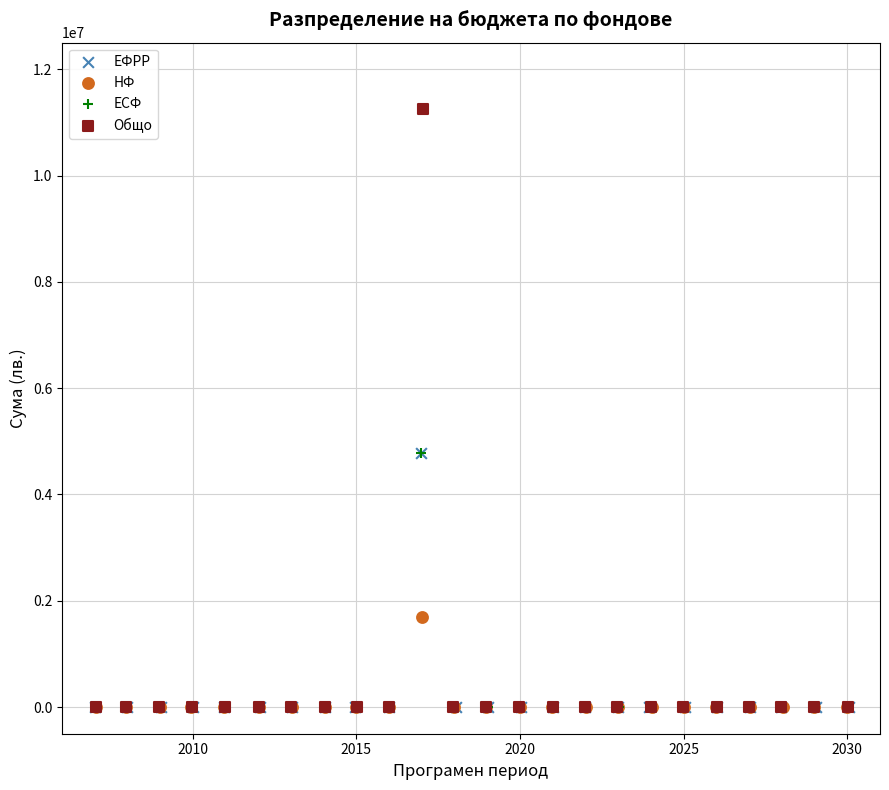

What are all the series names shown in the legend?

ЕФРР, НФ, ЕСФ, Общо